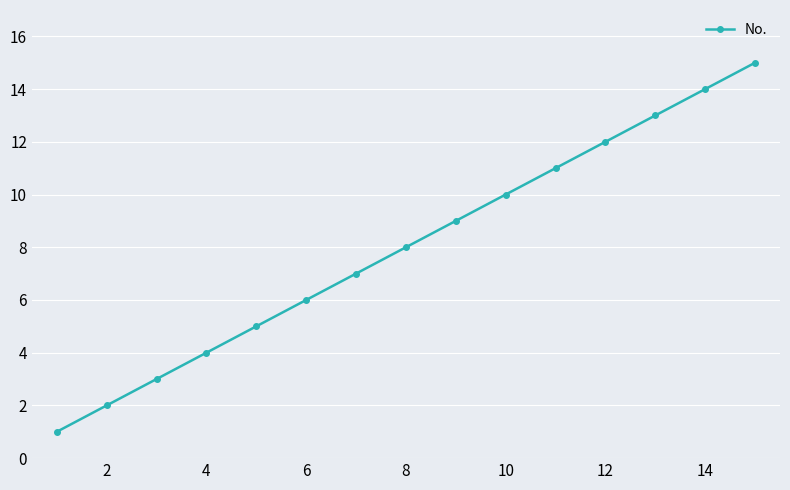

What is the difference between the maximum and minimum values?

14